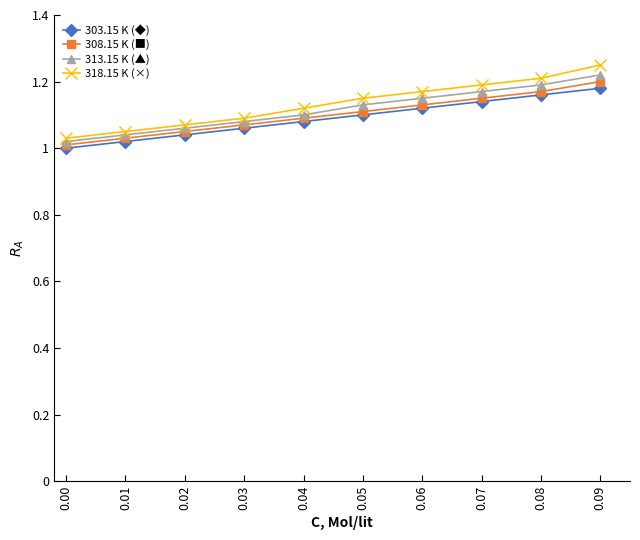

Does the chart display data point markers on the line(s)?

Yes